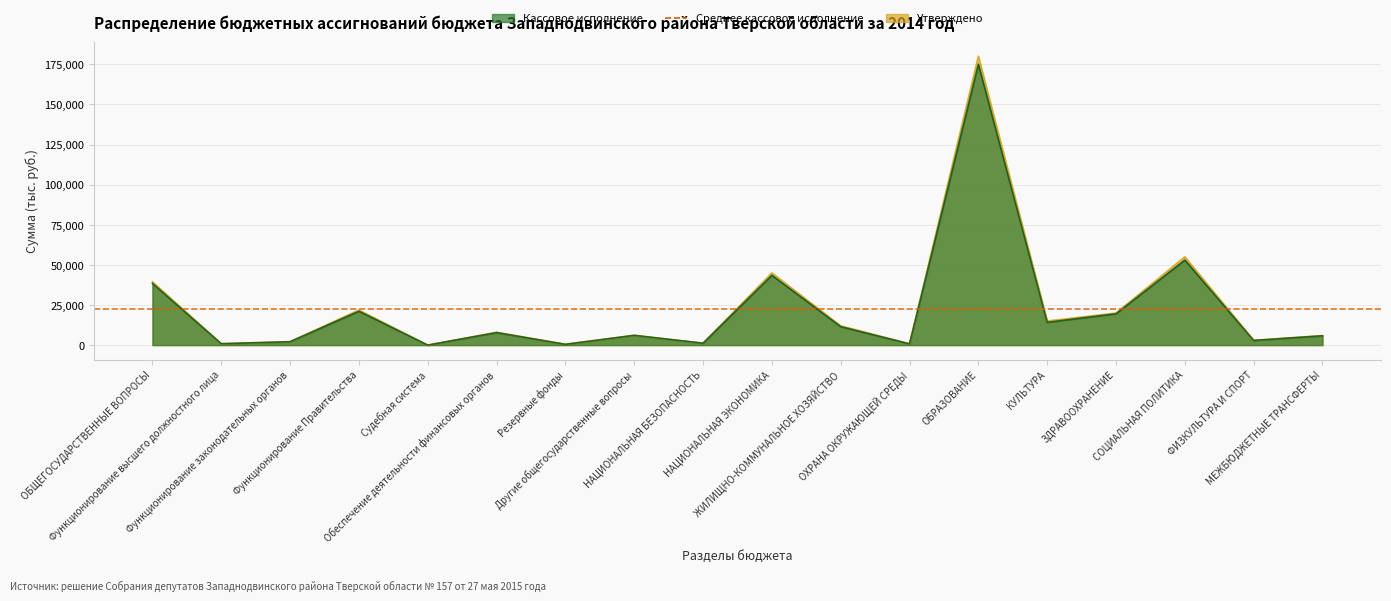

How many times do Утверждено and Кассовое исполнение cross each other?

2